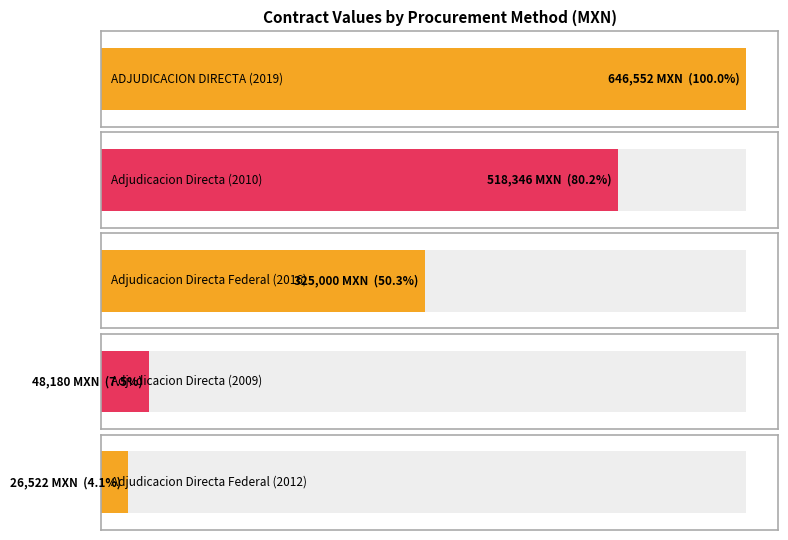

Does the chart contain any negative values?

No